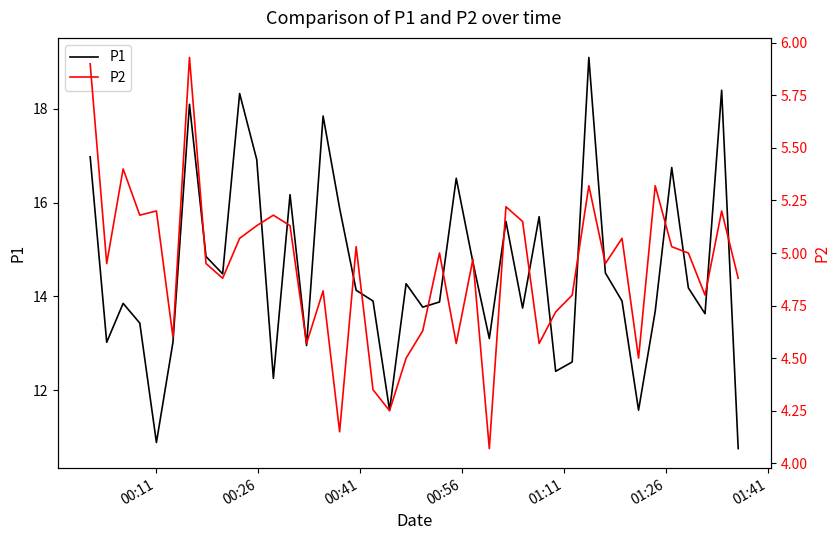

True or false: P1 has a value of 8.8 at 29.

False